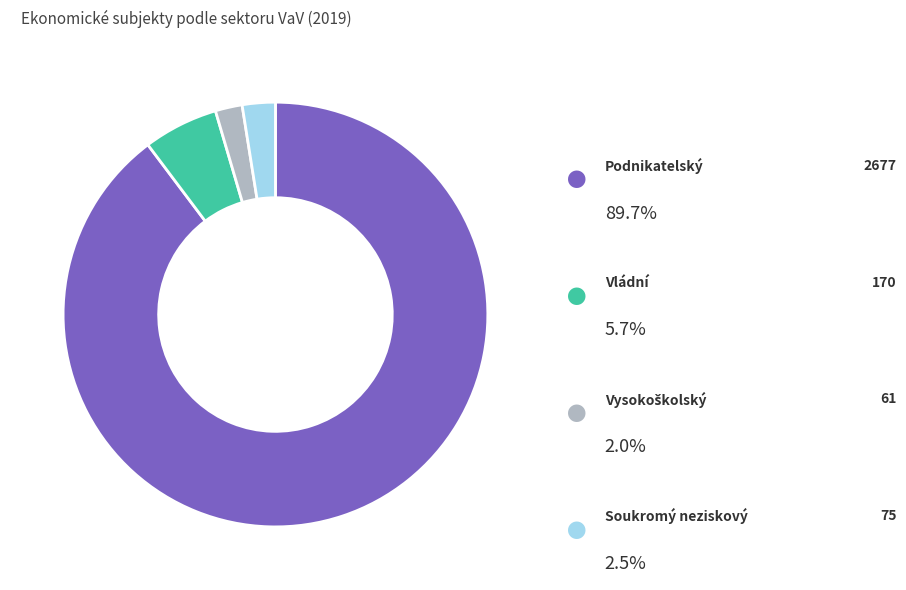

To the nearest percent, what is the difference between the largest and smallest slice percentages?

88%